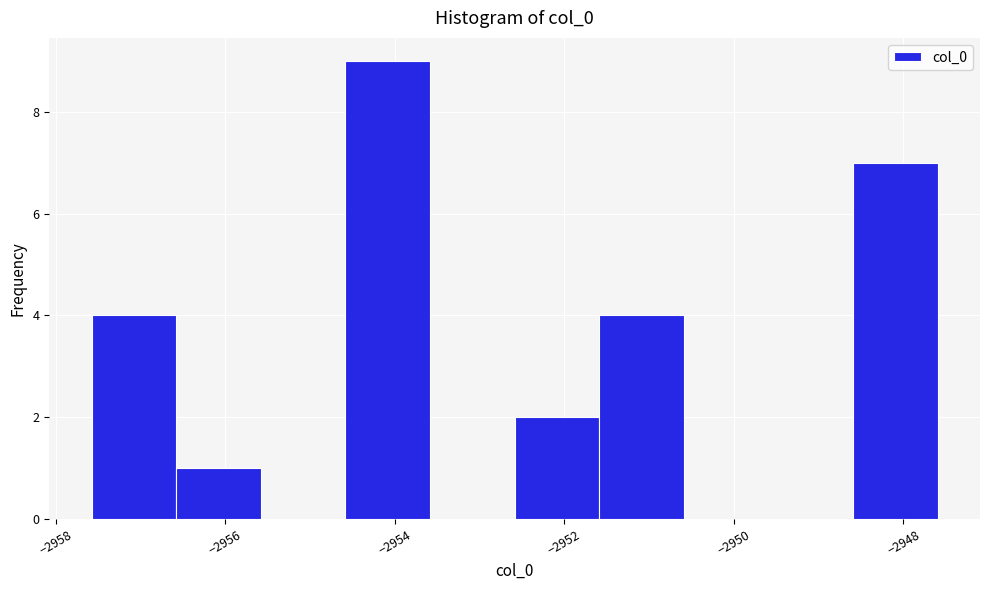

Reading left to right, transcribe this chart: for each bar, give the range it covers on the x-axis and its height. Neither the bar edges nor the heights are printed on the chart, so give them approximately, as read against the axes.

-2957.6 to -2956.6: 4
-2956.6 to -2955.6: 1
-2955.6 to -2954.6: 0
-2954.6 to -2953.6: 9
-2953.6 to -2952.6: 0
-2952.6 to -2951.6: 2
-2951.6 to -2950.6: 4
-2950.6 to -2949.6: 0
-2949.6 to -2948.6: 0
-2948.6 to -2947.6: 7